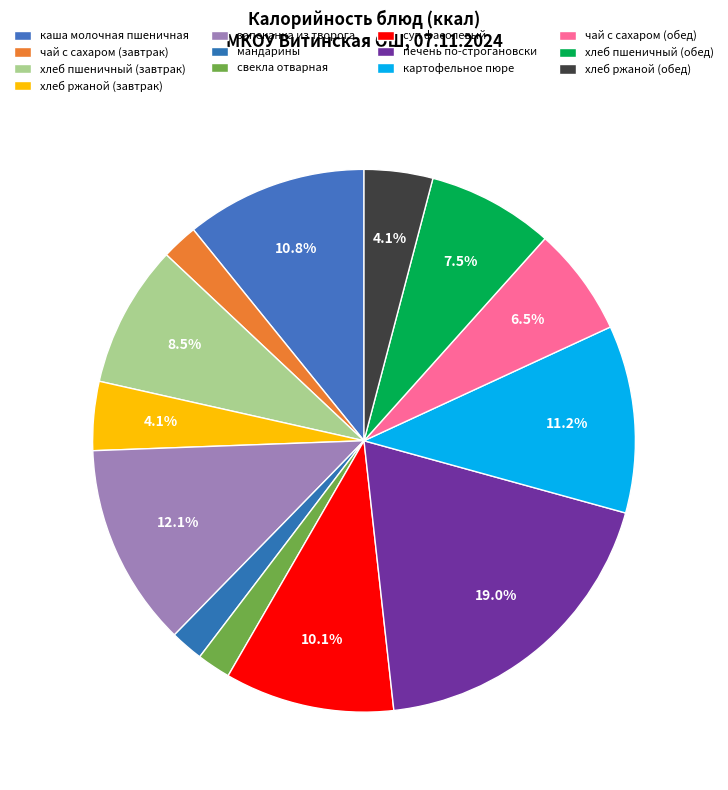

To the nearest percent, what is the combined percentage of хлеб ржаной (завтрак) and каша молочная пшеничная?

15%